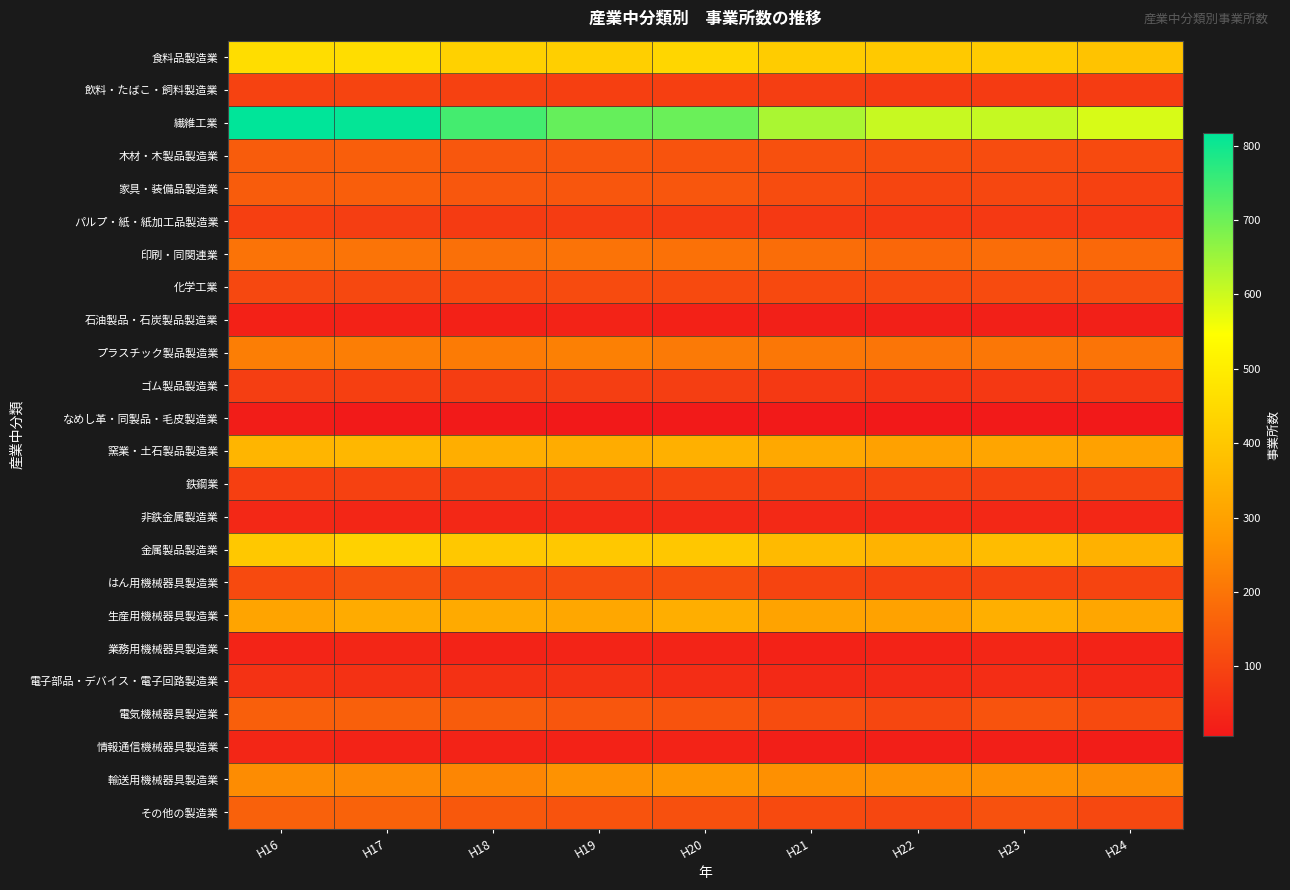

Between H22 and H21, which is larger?

H21